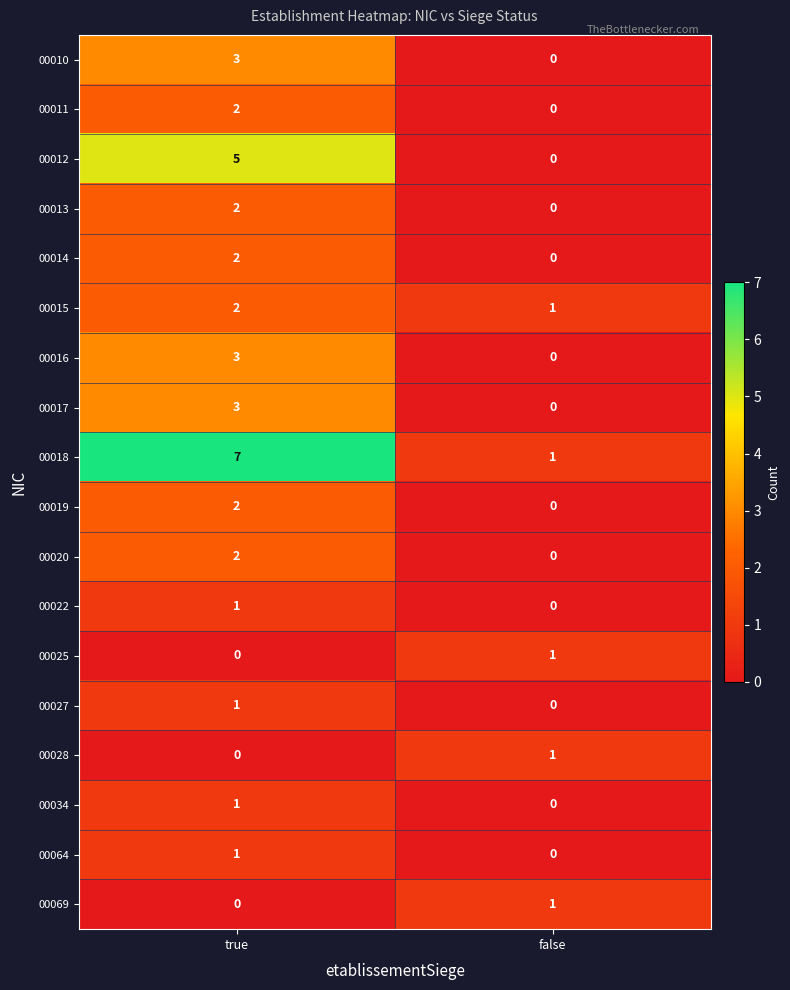

What is the maximum value shown in the chart?

7